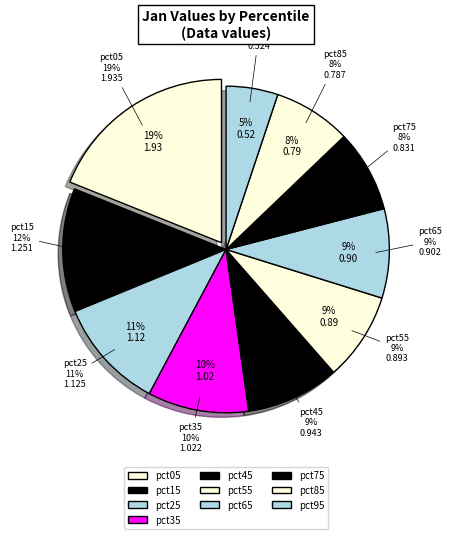

To the nearest percent, what is the combined percentage of pct55 and pct25?

20%